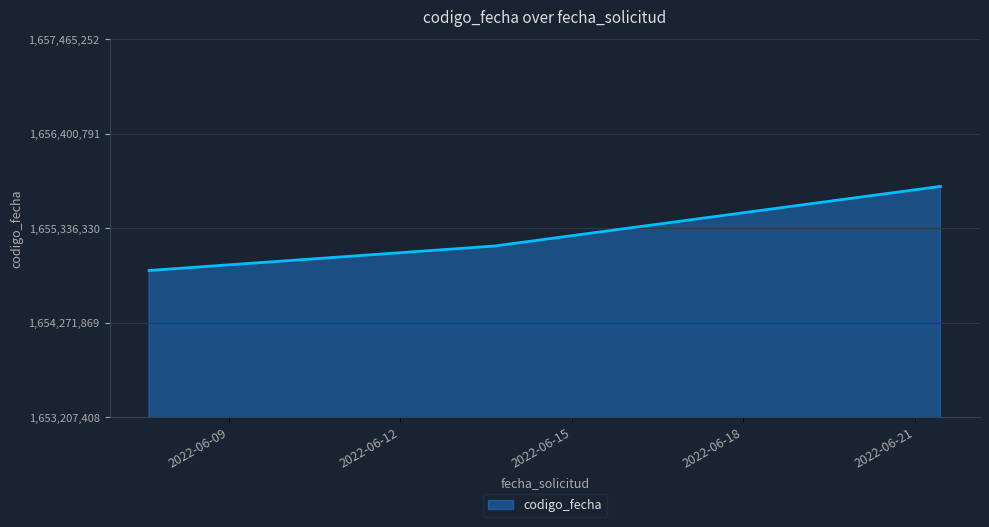

What is the difference between the maximum and minimum values?

947172